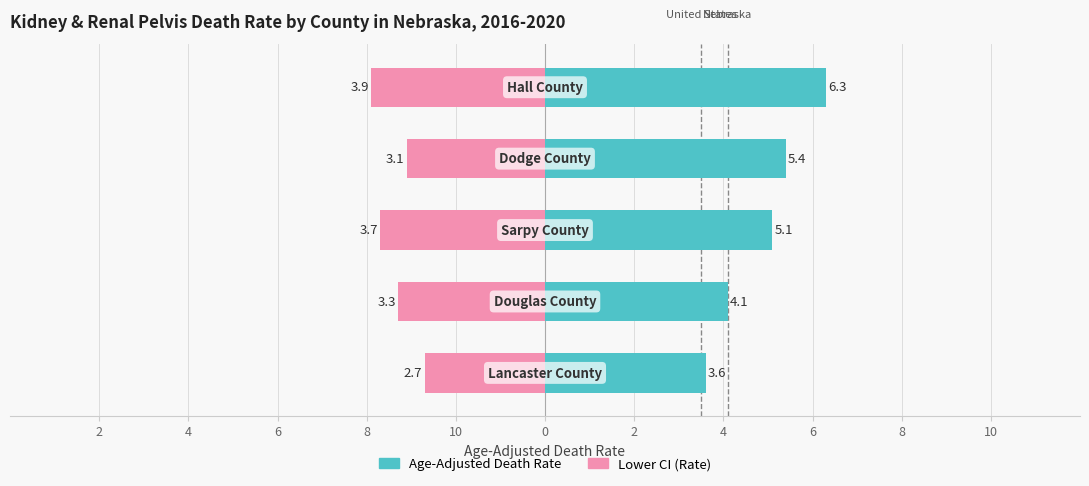

True or false: Lower CI (Rate) has a value of -3.1 at 4.

True